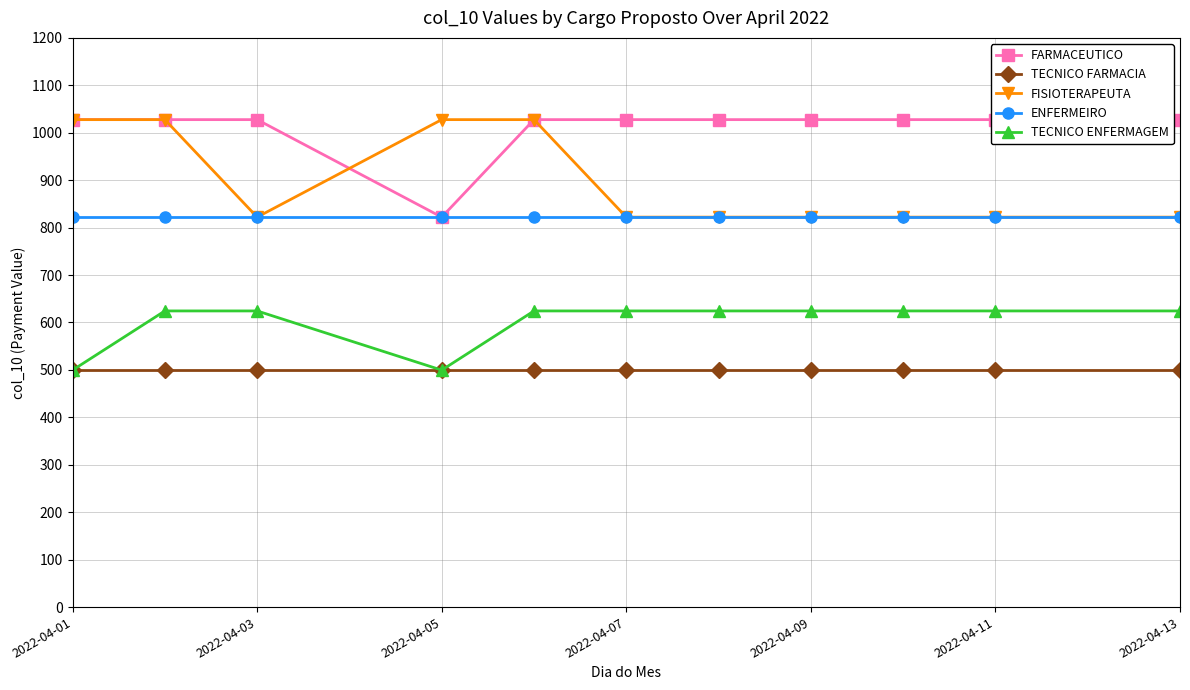

What is the maximum value for TECNICO FARMACIA?

499.6